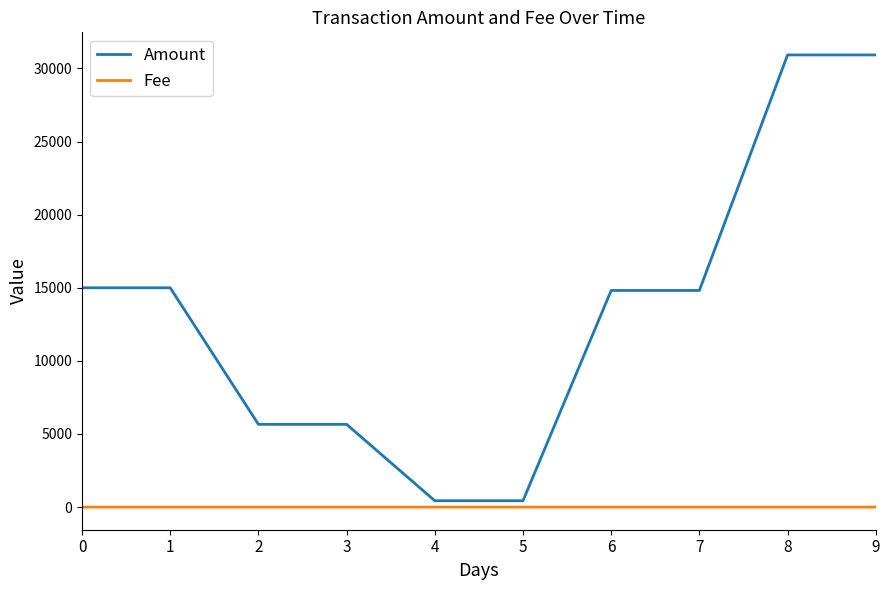

True or false: Fee and Amount cross at least once.

False